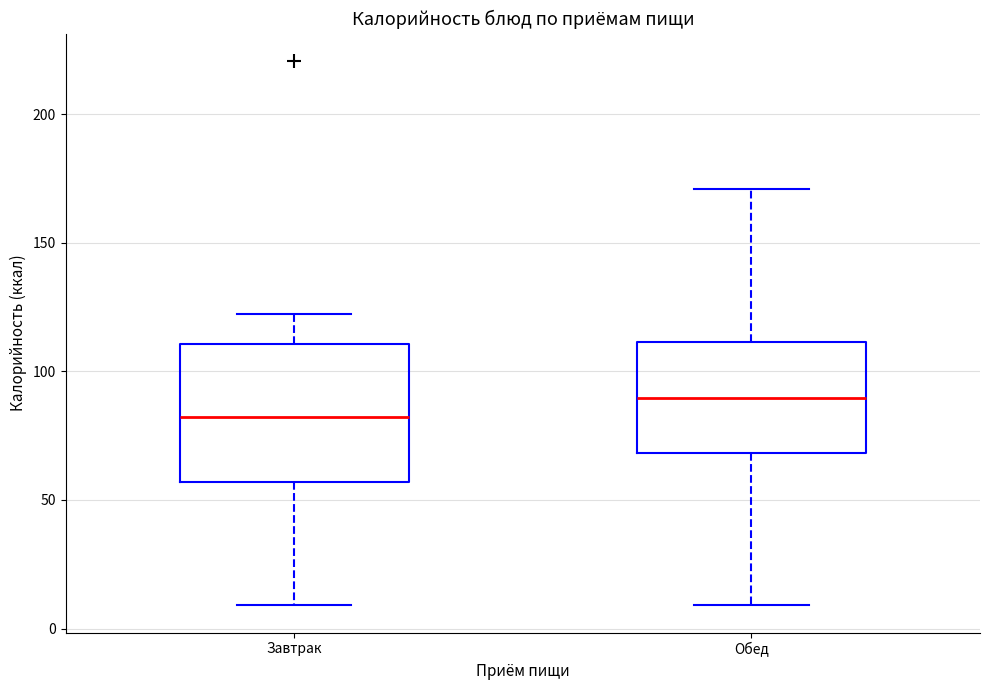

Reading left to right, read every box against the y-axis: the position of its median line, the range the box covers, and the ends of its whiskers. The values are not printed on the chart, so give them approximately, as read against the axis.

Завтрак: median 80, box 55 to 110, whiskers 10 to 120
Обед: median 90, box 70 to 110, whiskers 10 to 170